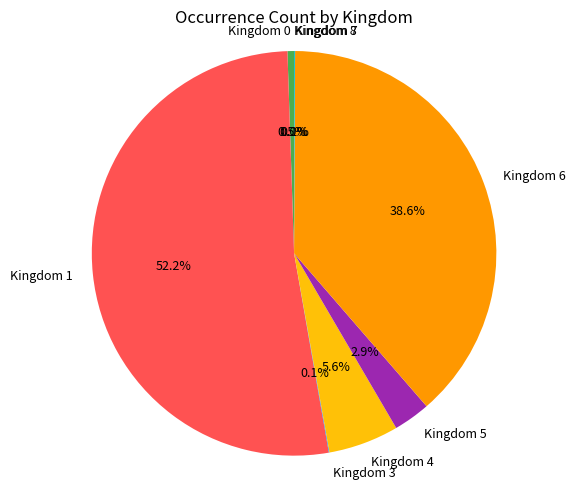

What percentage do Kingdom 6 and Kingdom 4 together represent?

44.2%